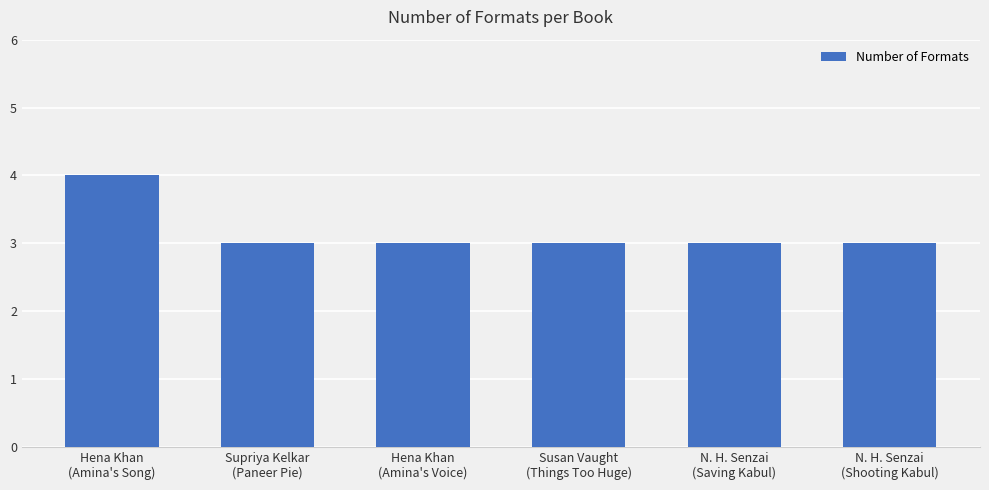

Approximately how many times larger is the value at N. H. Senzai
(Shooting Kabul) compared to N. H. Senzai
(Saving Kabul)?

1.0